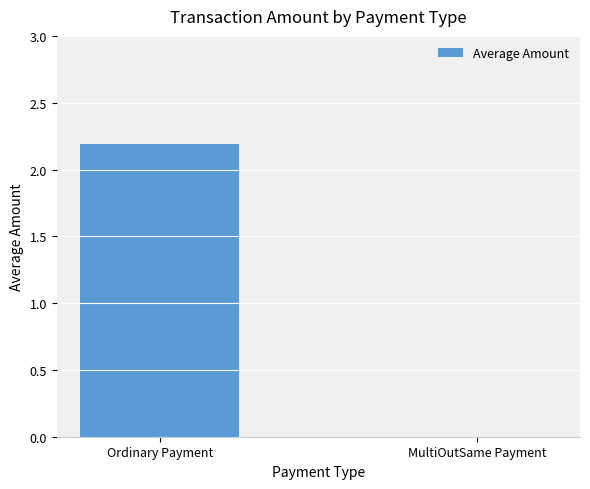

What is the greatest value displayed?

2.2